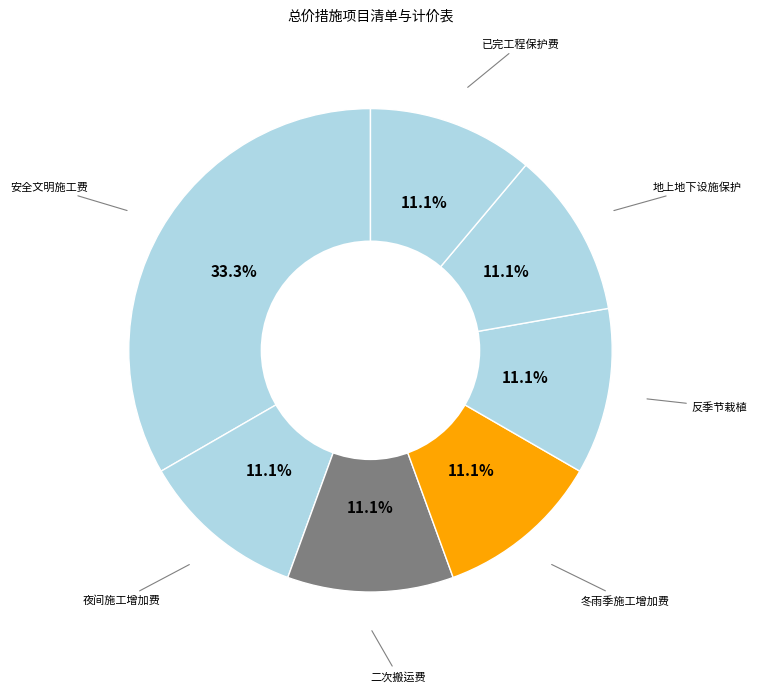

To the nearest percent, what is the average slice percentage?

14%